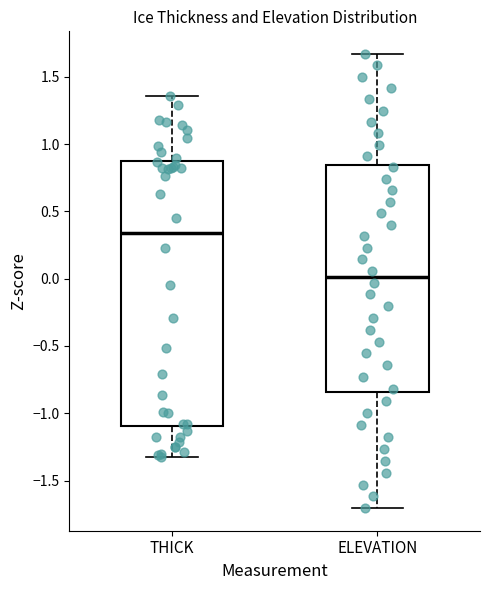

Reading left to right, transcribe this box plot: for each box, give where its median line is, the range the box spans, and where its two whiskers end, as read against the y-axis. The values are not printed on the chart, so give them approximately, as read against the axis.

THICK: median 0.35, box -1.10 to 0.85, whiskers -1.30 to 1.35
ELEVATION: median 0.00, box -0.85 to 0.85, whiskers -1.70 to 1.65